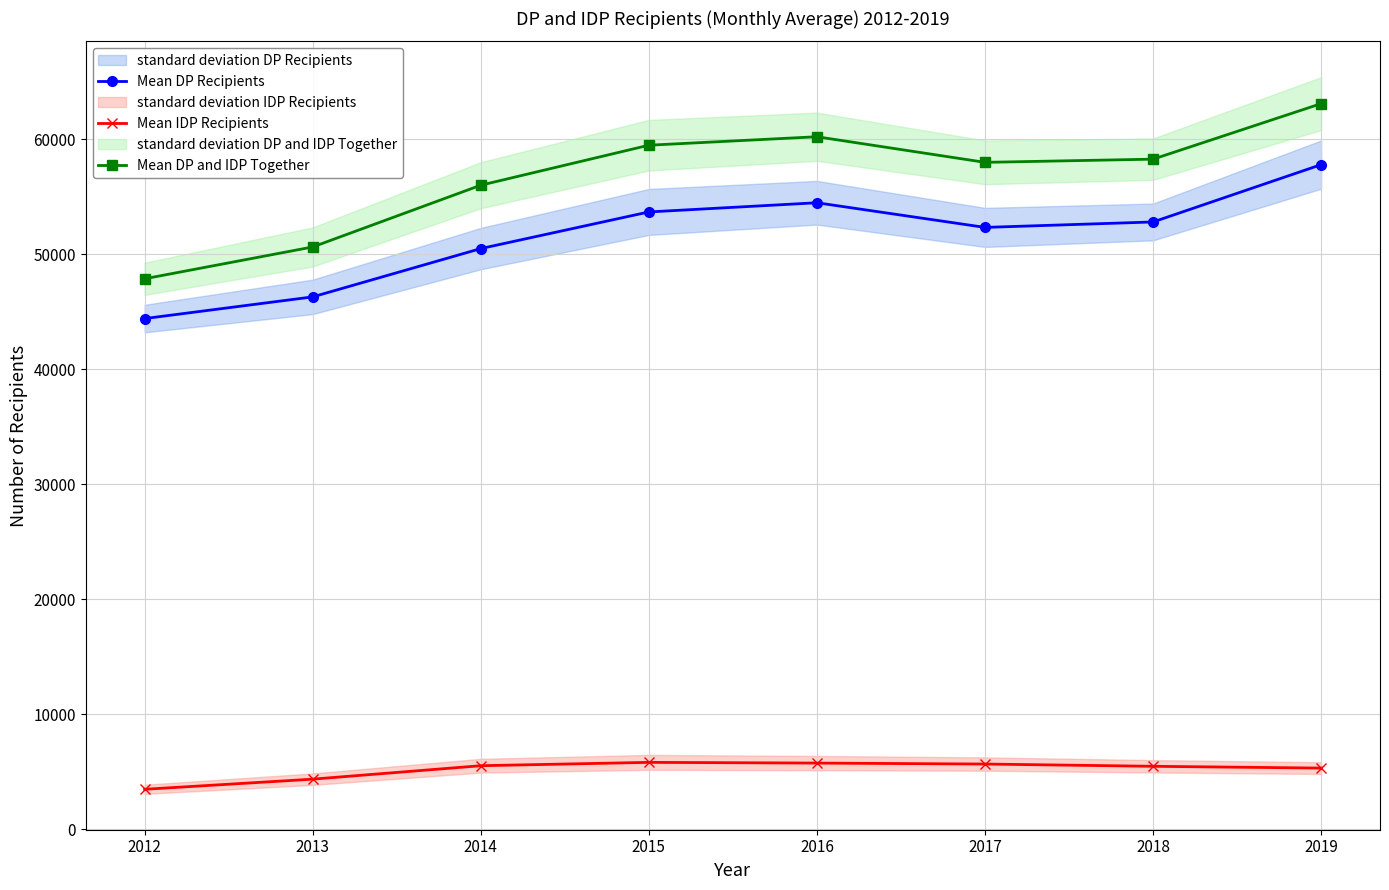

At 2014, list the series in order from largest to smallest.

Mean DP and IDP Together, Mean DP Recipients, Mean IDP Recipients